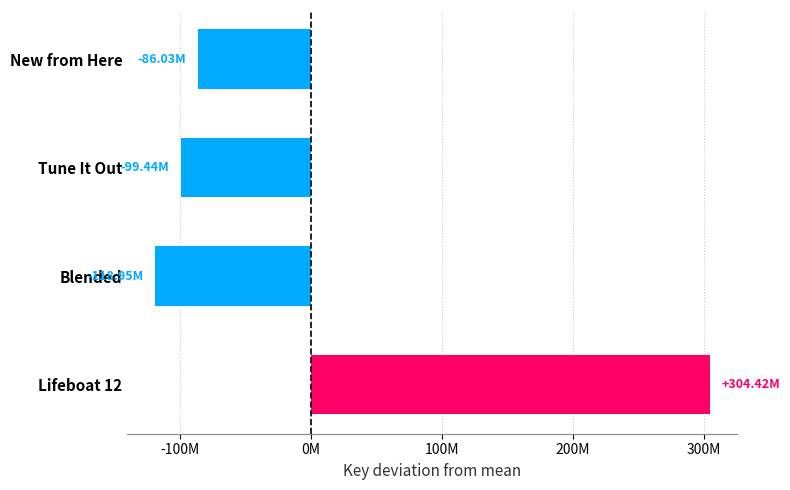

Rank the categories by value from highest to lowest.

Lifeboat 12, New from Here, Tune It Out, Blended